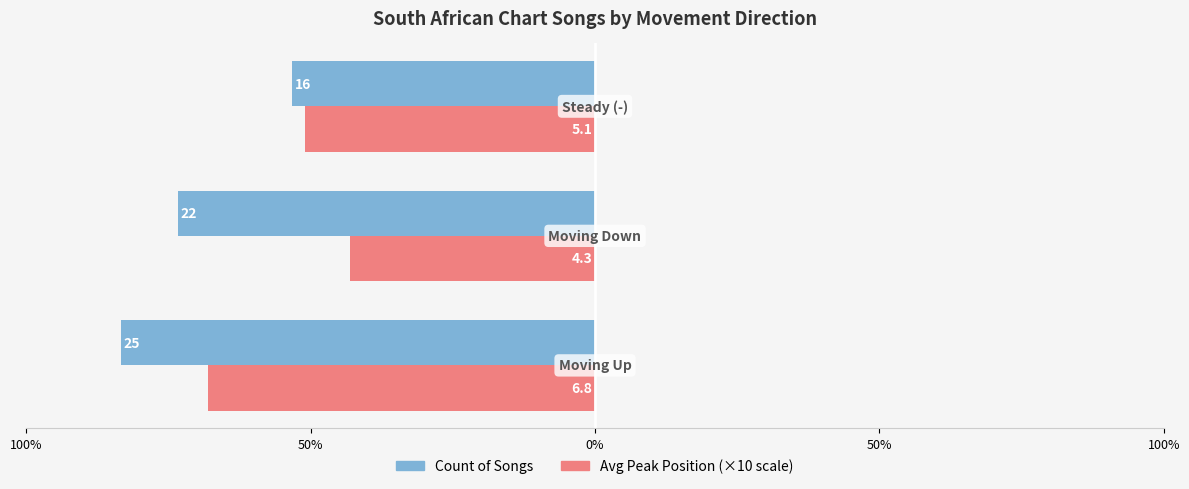

Which series has the largest total across all categories?

Count of Songs